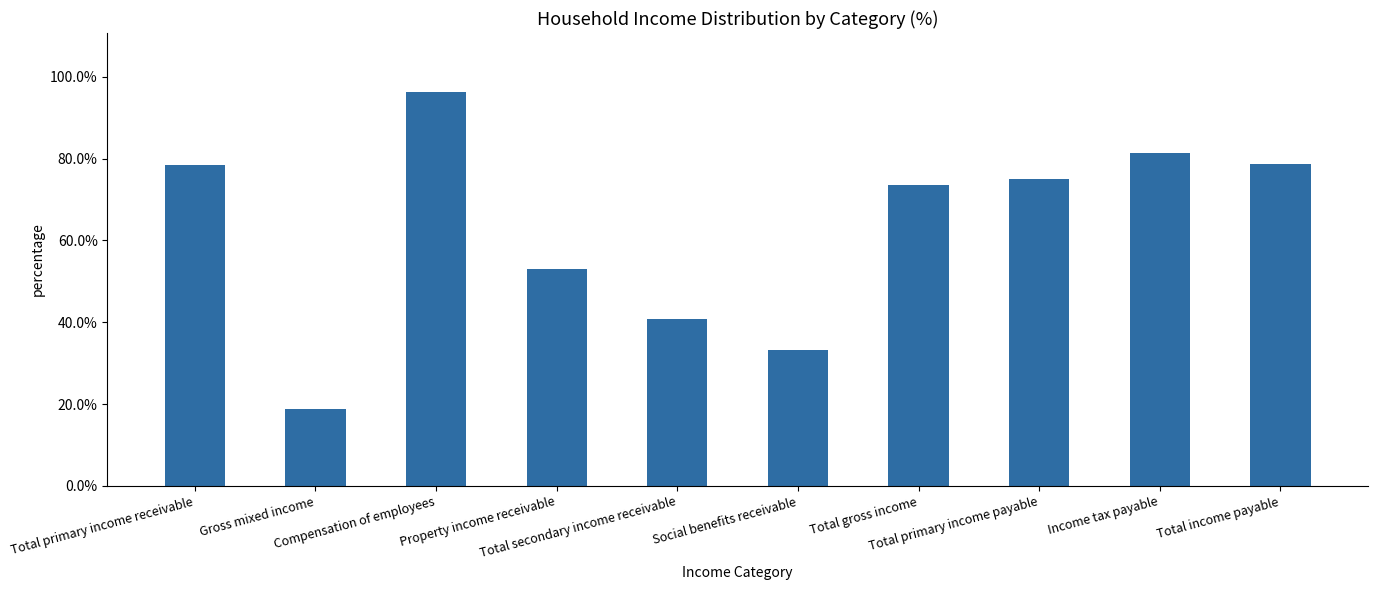

The value at Total gross income is 111.7. True or false?

False